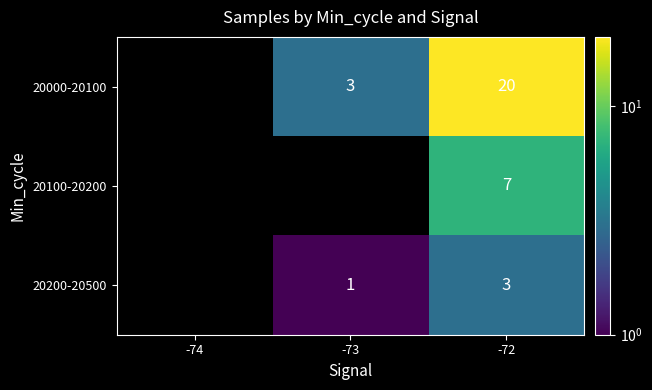

What is the difference between the 20000-20100 values at -72 and -73?

17